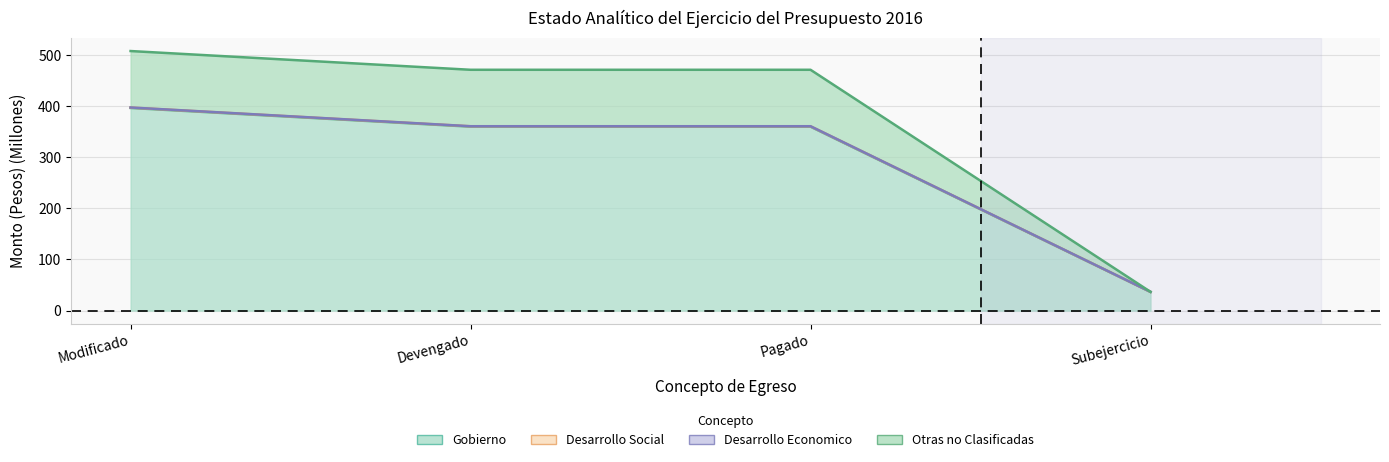

Is the value of Gobierno at Devengado greater than the value of Desarrollo Social at Pagado?

No